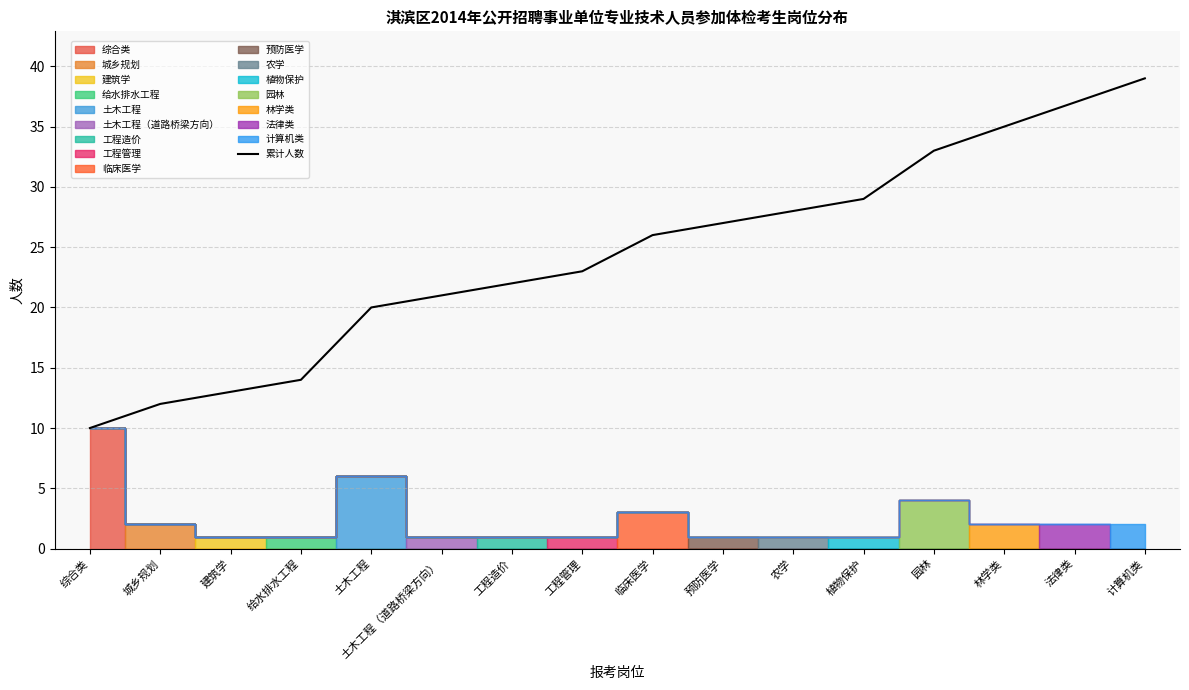

True or false: 累计人数 has a value of 27 at 预防医学.

True